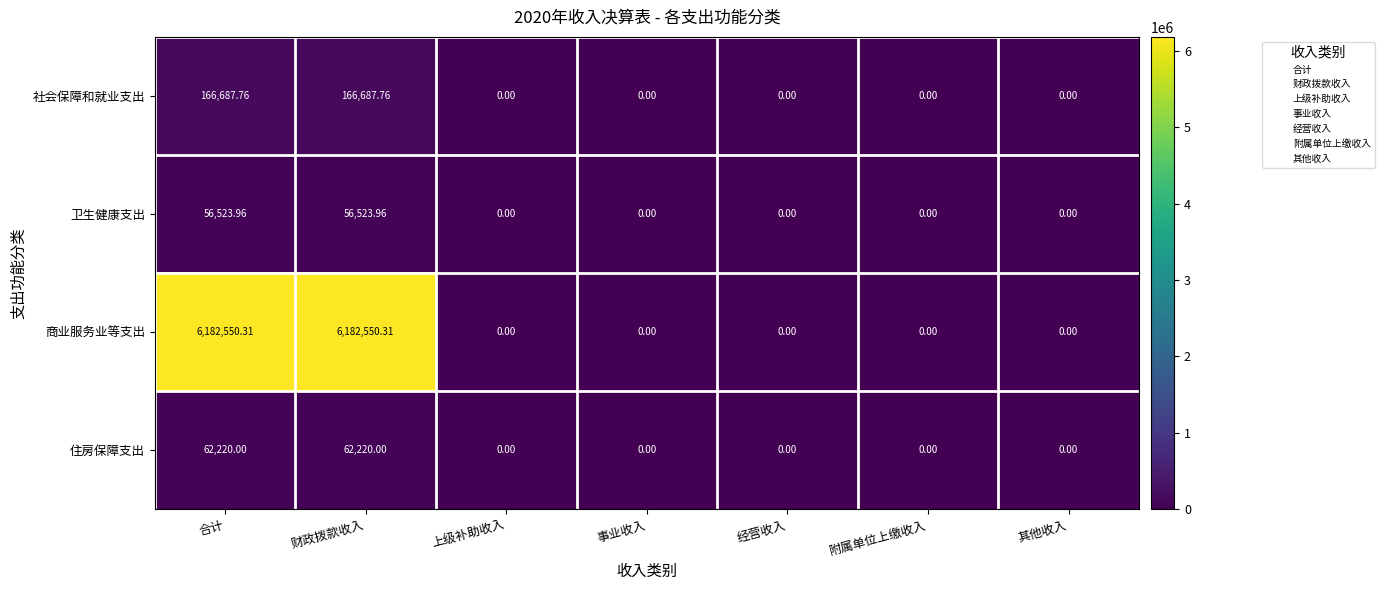

Rank the series by their maximum value, from highest to lowest.

商业服务业等支出, 社会保障和就业支出, 住房保障支出, 卫生健康支出